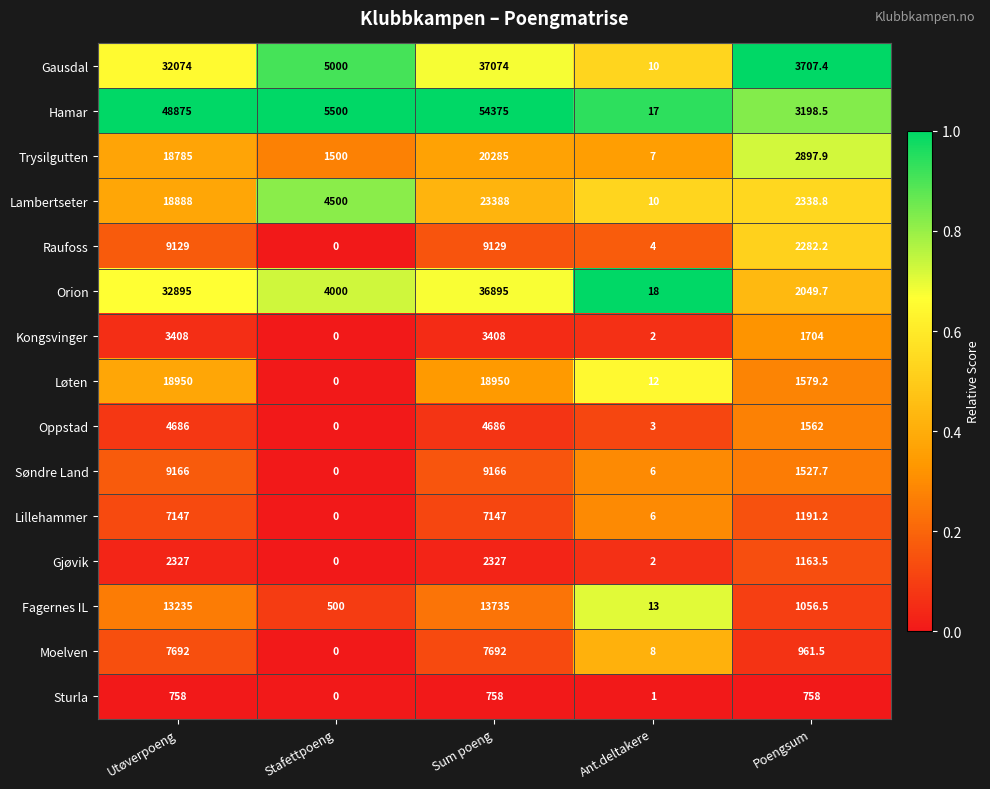

Read the Raufoss value at Ant.deltakere.

4.0